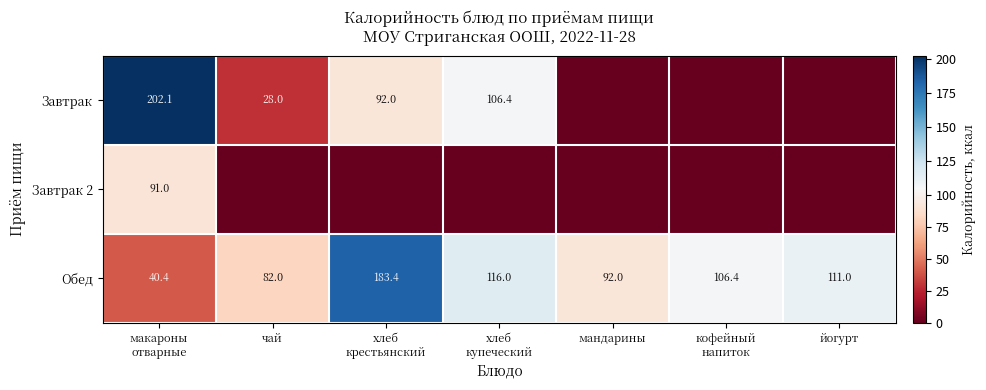

What is the sum of all Обед values?

731.2